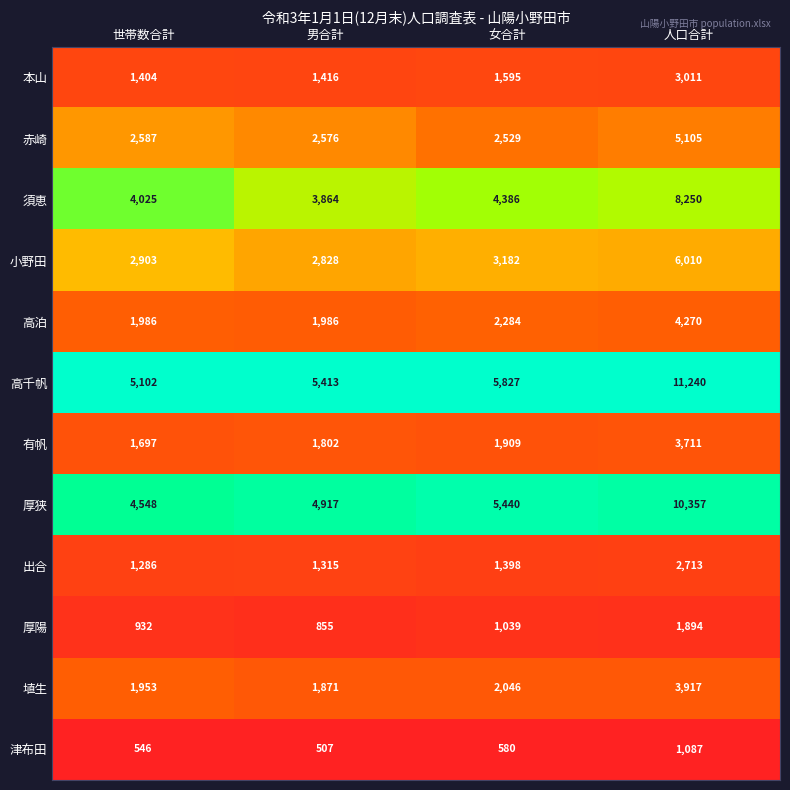

True or false: 須恵 has a value of 6861 at 女合計.

False